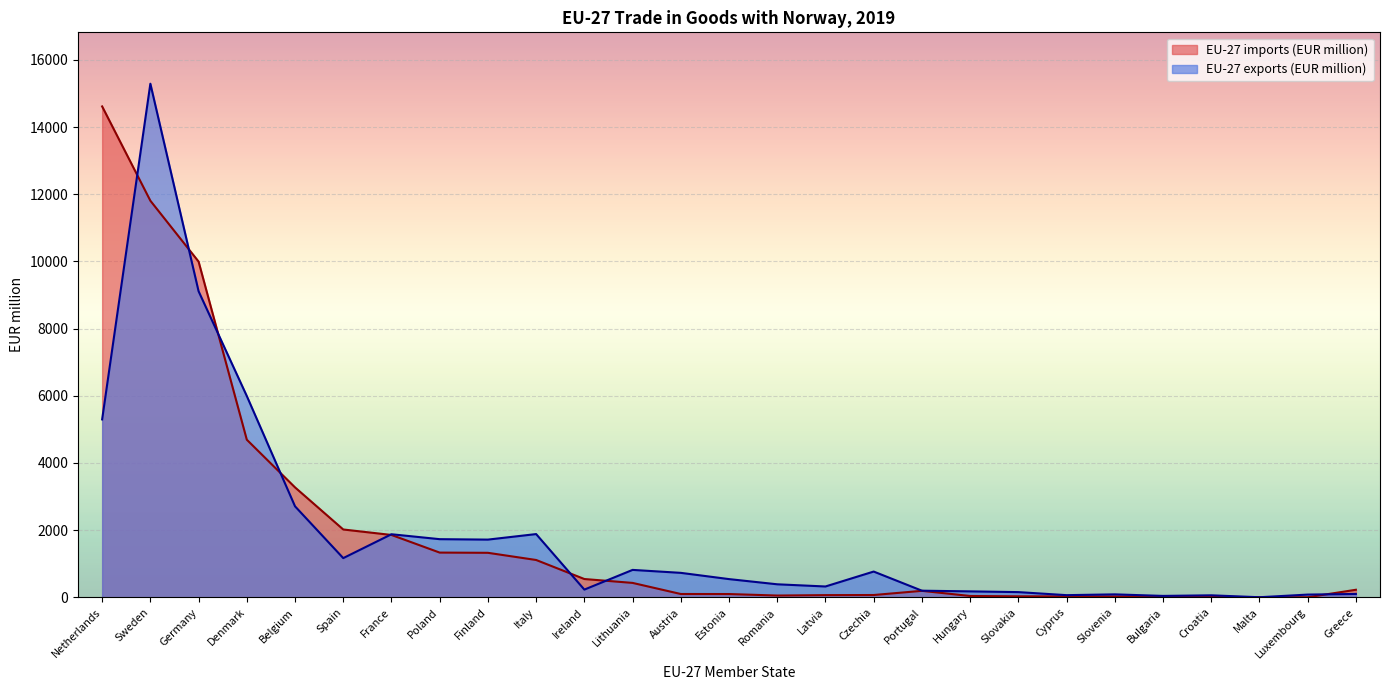

Is it true that EU-27 exports (EUR million) equals 6641.1 at Sweden?

False